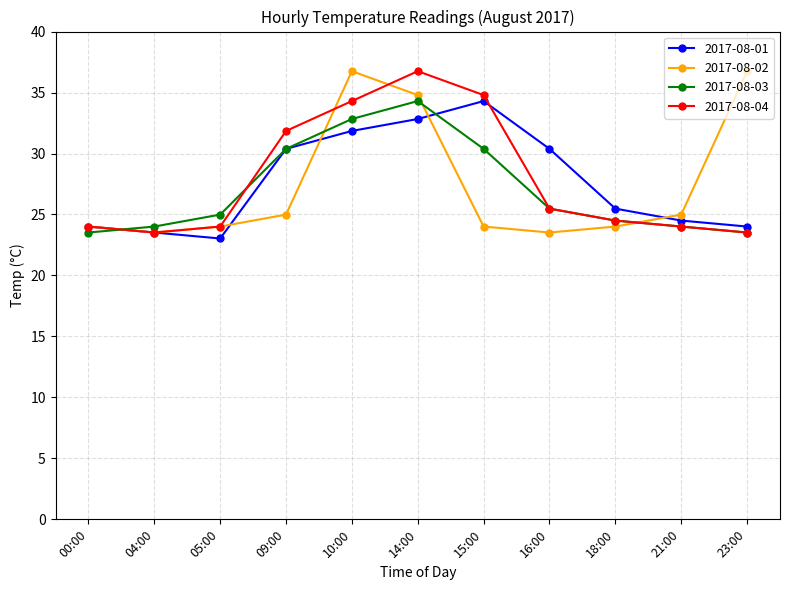

What position from the left is 00:00?

1